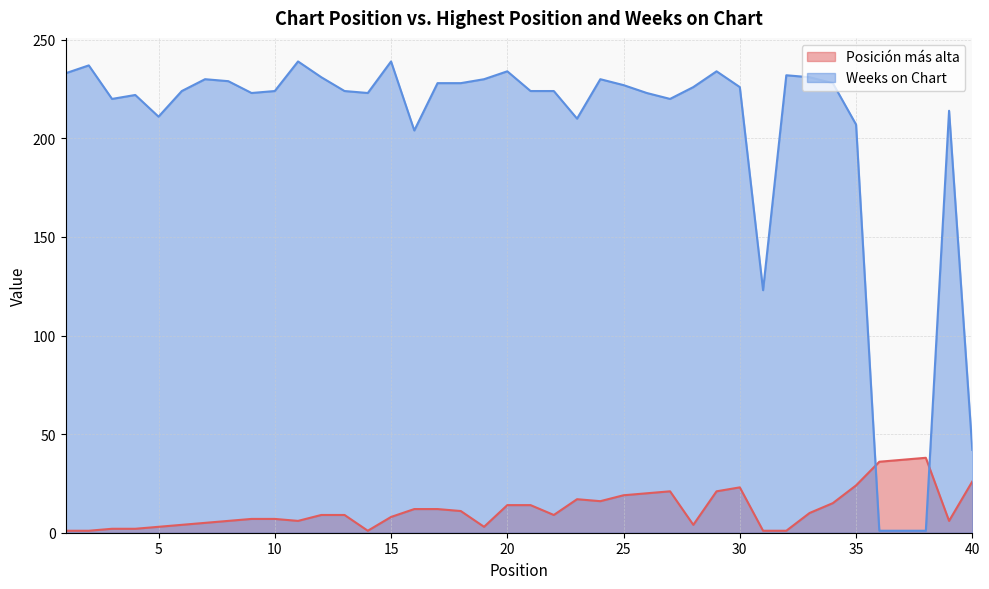

Where is Posición más alta nearest to the value 19?

25